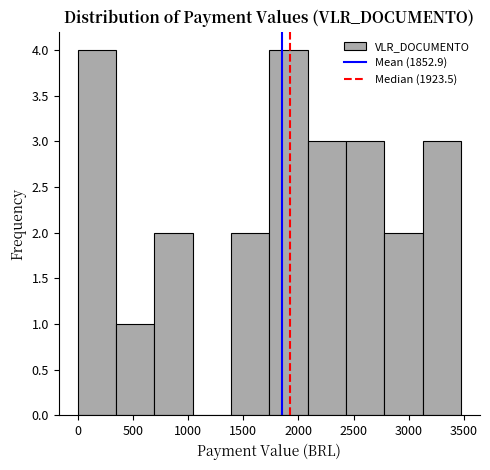

Reading left to right, transcribe this chart: for each bar, give the range it covers on the x-axis and its height. Neither the bar edges nor the heights are printed on the chart, so give them approximately, as read against the axes.

0 to 350: 4
350 to 700: 1
700 to 1050: 2
1050 to 1400: 0
1400 to 1750: 2
1750 to 2100: 4
2100 to 2450: 3
2450 to 2800: 3
2800 to 3100: 2
3100 to 3450: 3